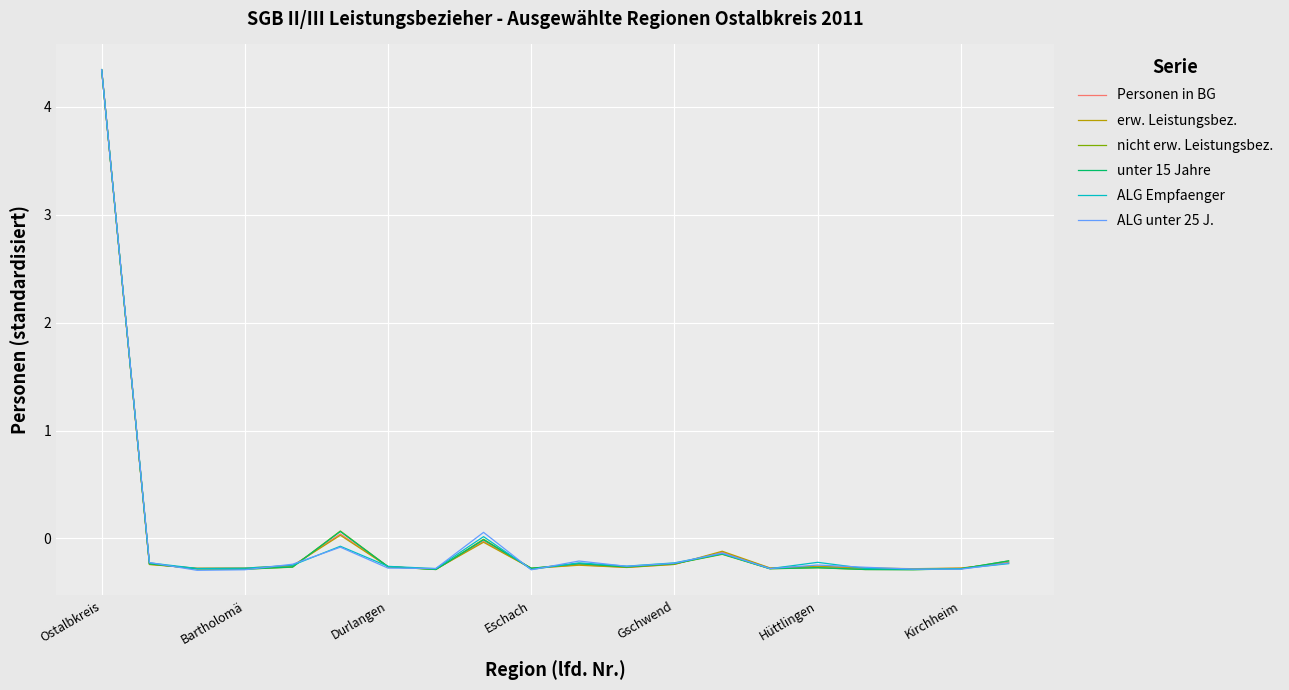

In ALG unter 25 J., how many points are higher than both neighbors (excluding endpoints)?

5